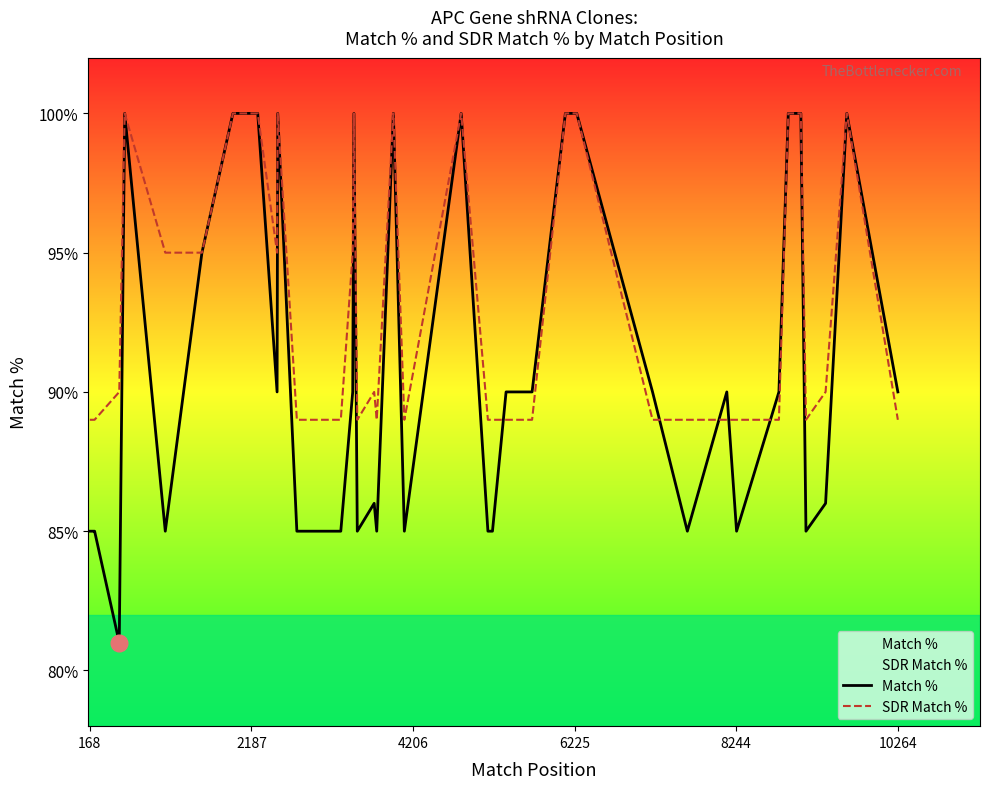

At how many categories does at least one series exceed 87?

40